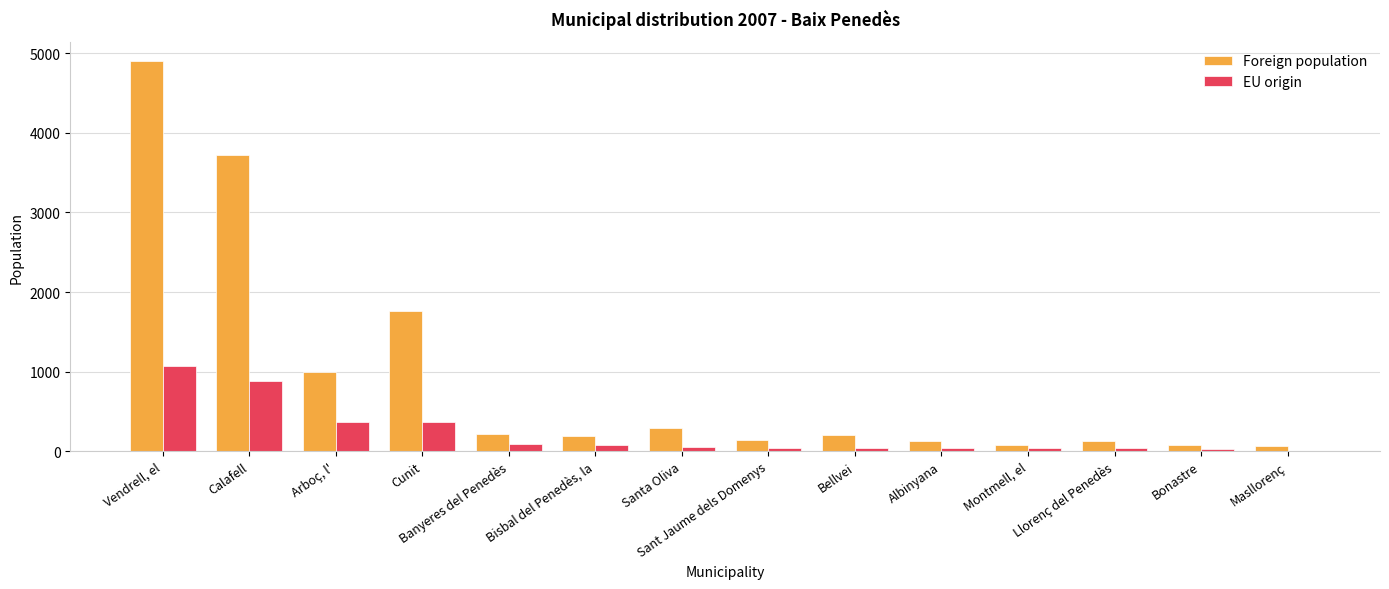

The Foreign population series shows 6492 at Vendrell, el. True or false?

False